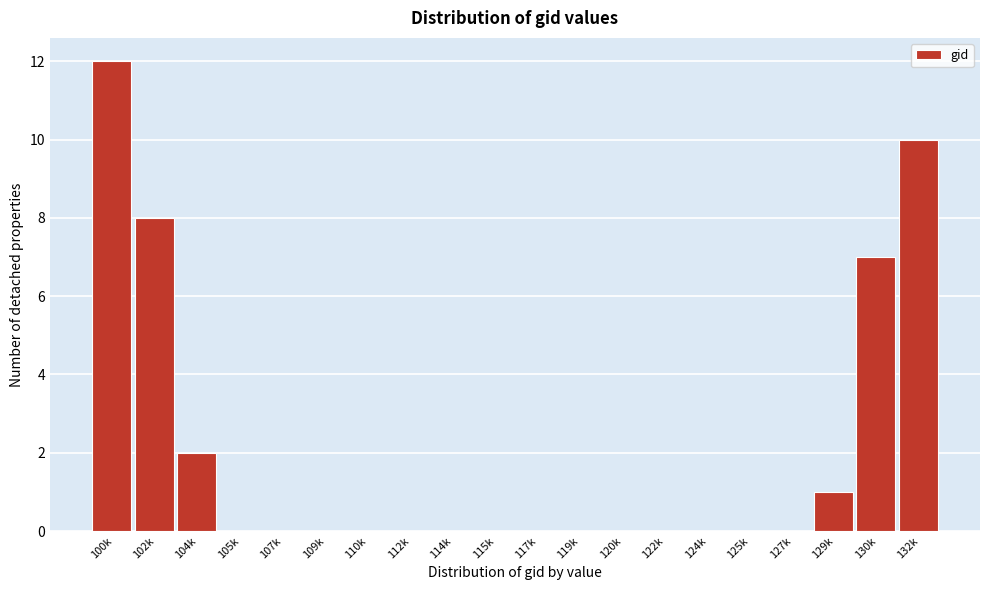

Reading left to right, list all the values displayed in this chart.

100k=12	102k=8	104k=2	105k=0	107k=0	109k=0	110k=0	112k=0	114k=0	115k=0	117k=0	119k=0	120k=0	122k=0	124k=0	125k=0	127k=0	129k=1	130k=7	132k=10